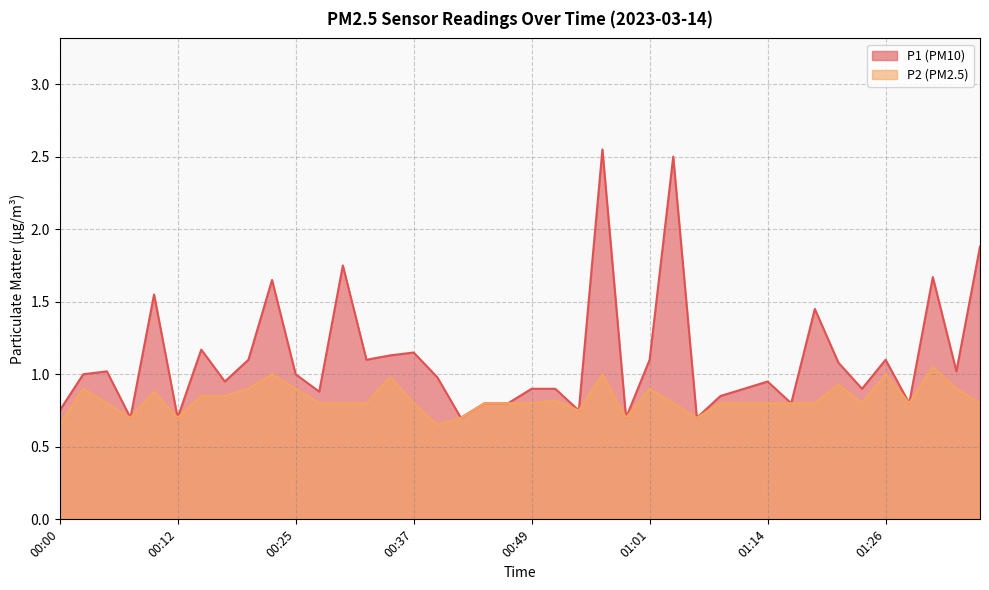

List the series in order of their overall mean, highest first.

P1, P2